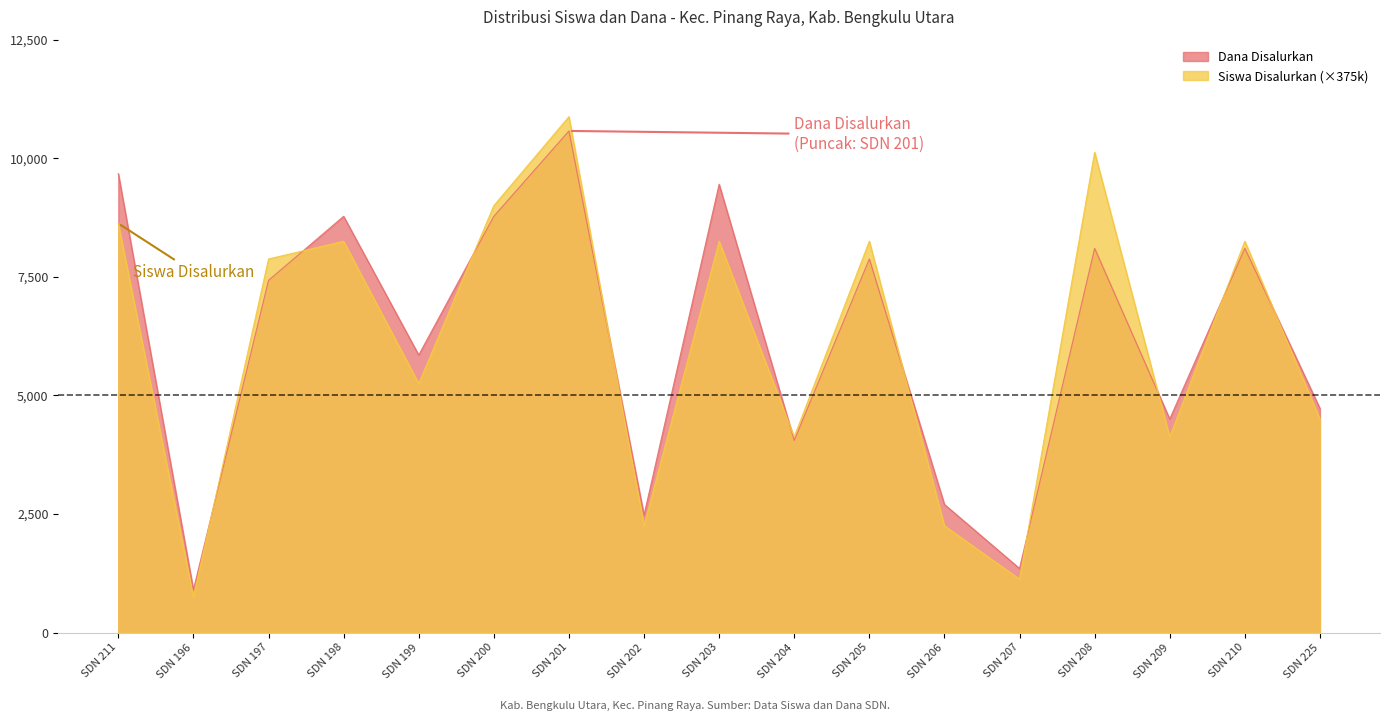

How many interior local peaks does the Siswa Disalurkan series have?

6